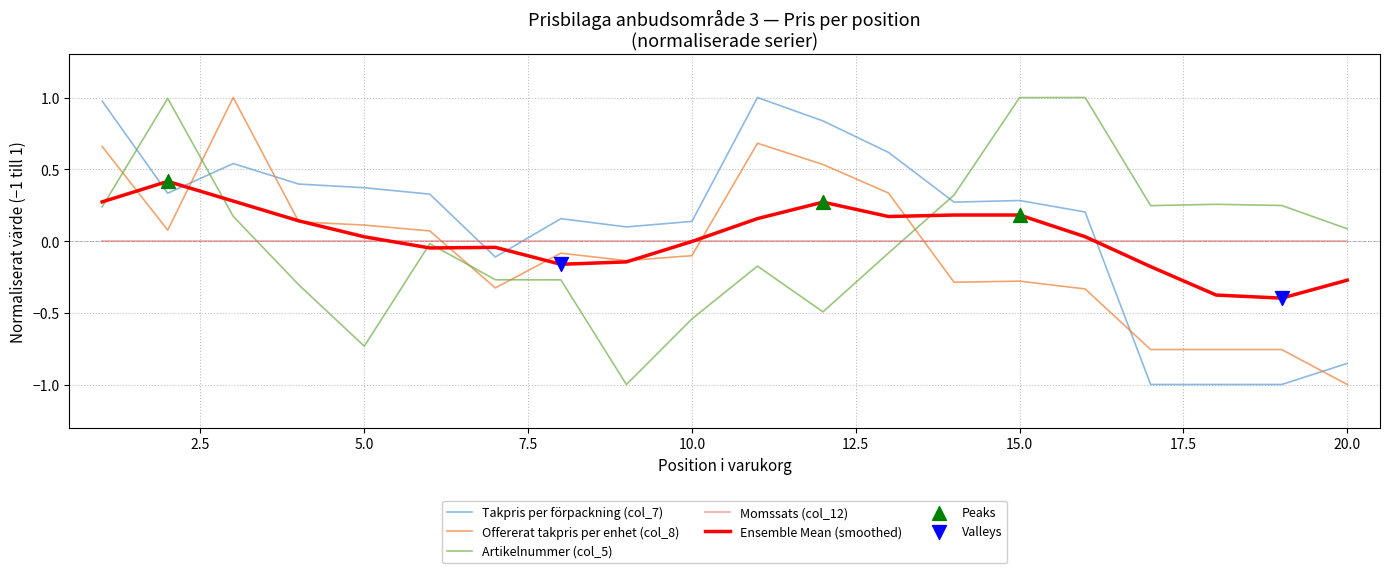

How many times do Takpris per förpackning (col_7) and Artikelnummer (col_5) cross each other?

3